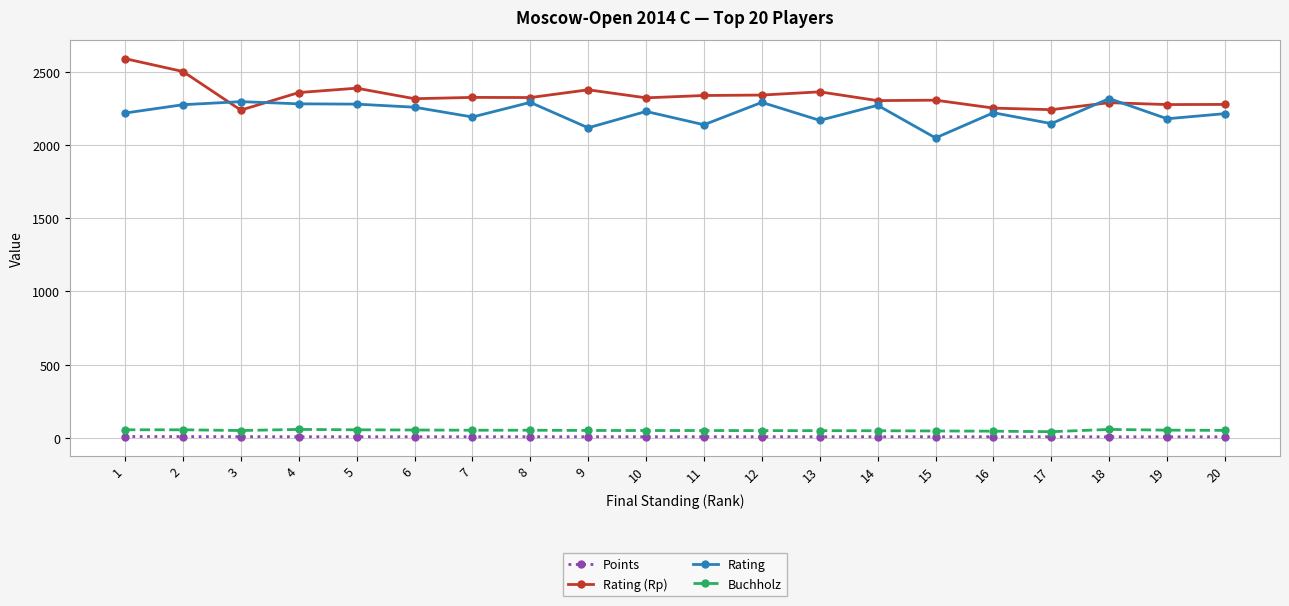

Is the value of Rating (Rp) at 18 greater than the value of Rating at 10?

Yes